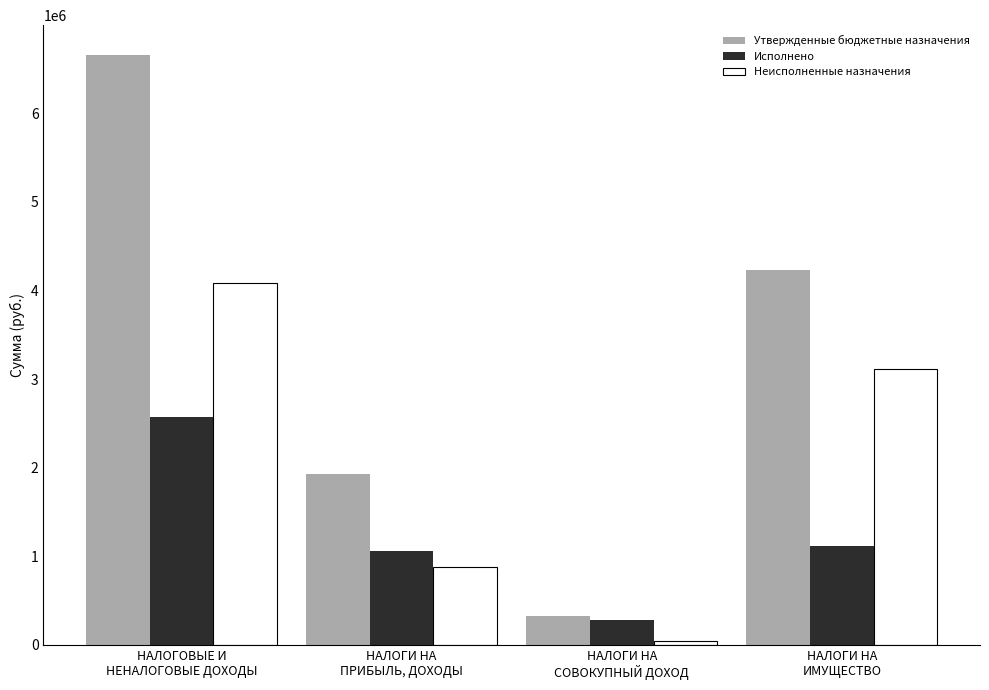

Which category has the highest value across all series?

НАЛОГОВЫЕ И
НЕНАЛОГОВЫЕ ДОХОДЫ